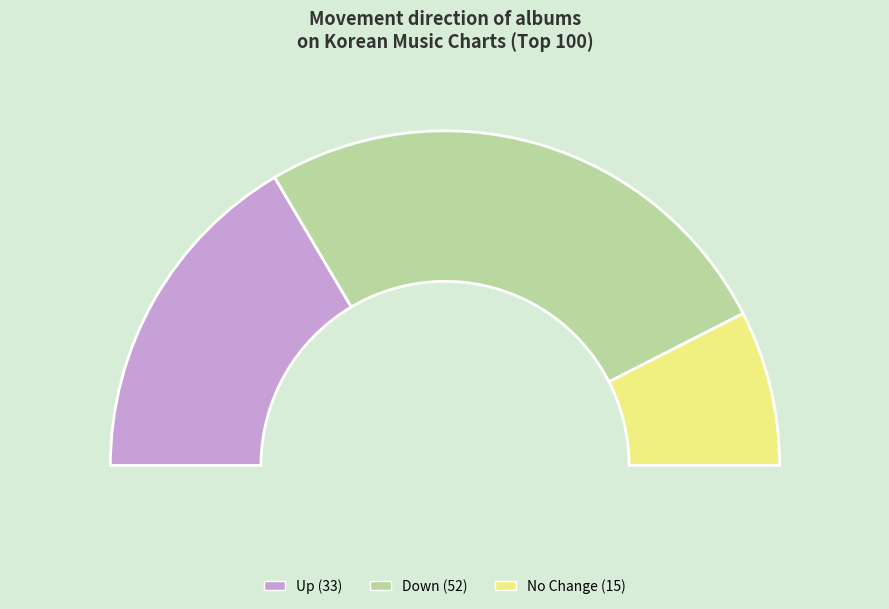

Is it true that up is 30% of the pie?

True